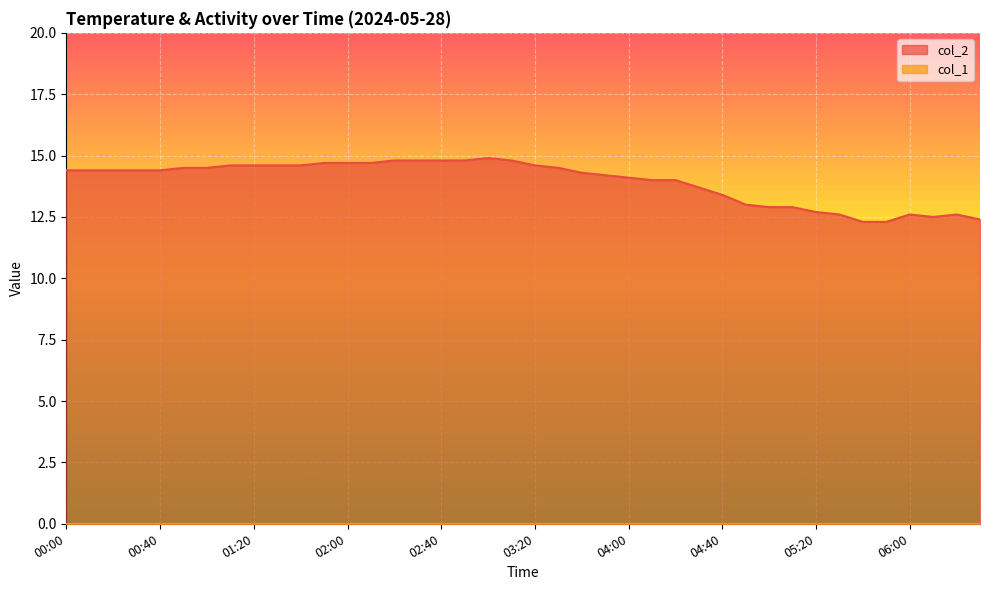

List the labels in order of value, smallest first.

05:40, 05:50, 06:30, 06:10, 05:30, 06:00, 06:20, 05:20, 05:00, 05:10, 04:50, 04:40, 04:30, 04:10, 04:20, 04:00, 03:50, 03:40, 00:00, 00:10, 00:20, 00:30, 00:40, 00:50, 01:00, 03:30, 01:10, 01:20, 01:30, 01:40, 03:20, 01:50, 02:00, 02:10, 02:20, 02:30, 02:40, 02:50, 03:10, 03:00